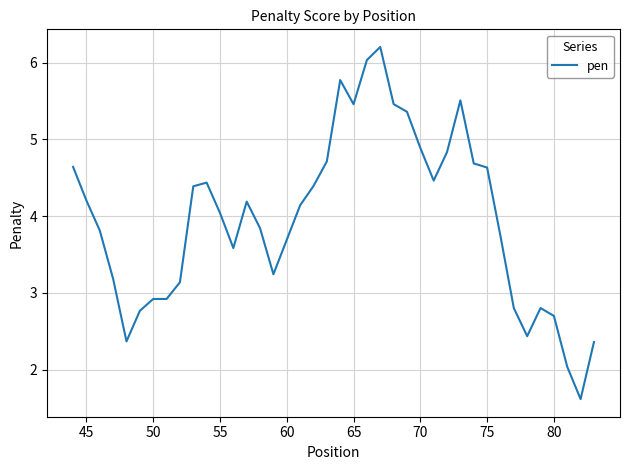

What is the average value?

4.0